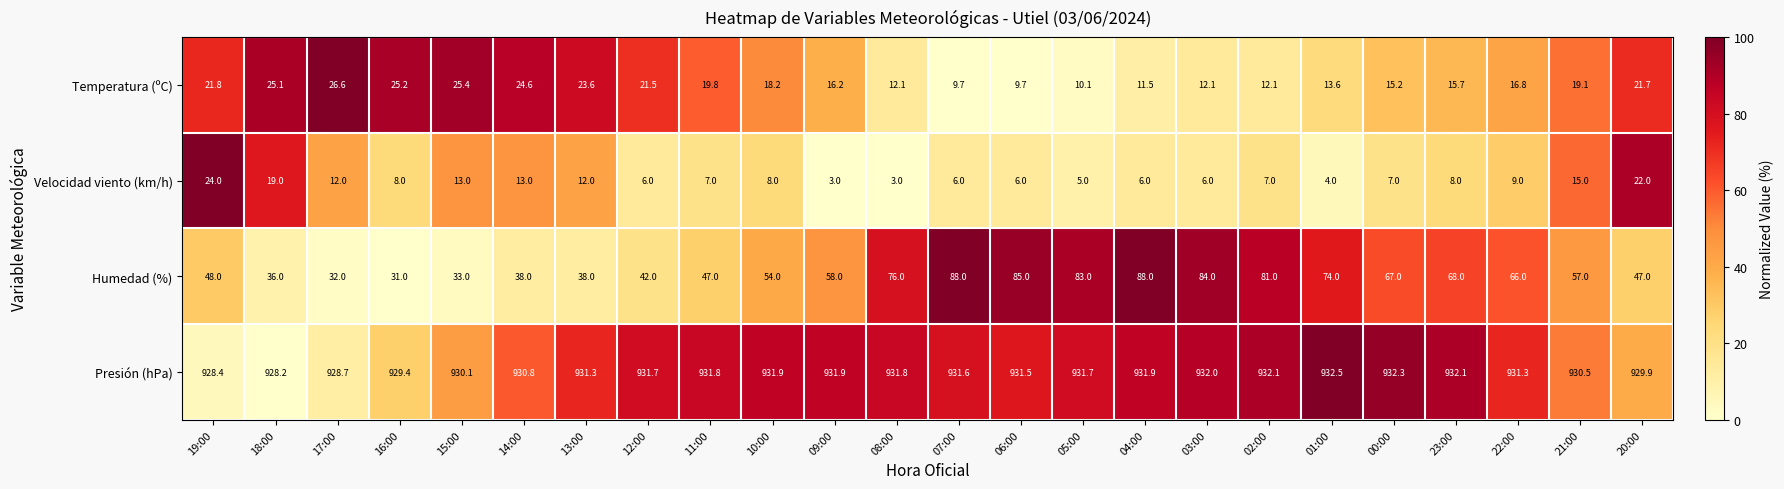

At 03:00, list the series in order from largest to smallest.

Presión (hPa), Humedad (%), Temperatura (ºC), Velocidad viento (km/h)